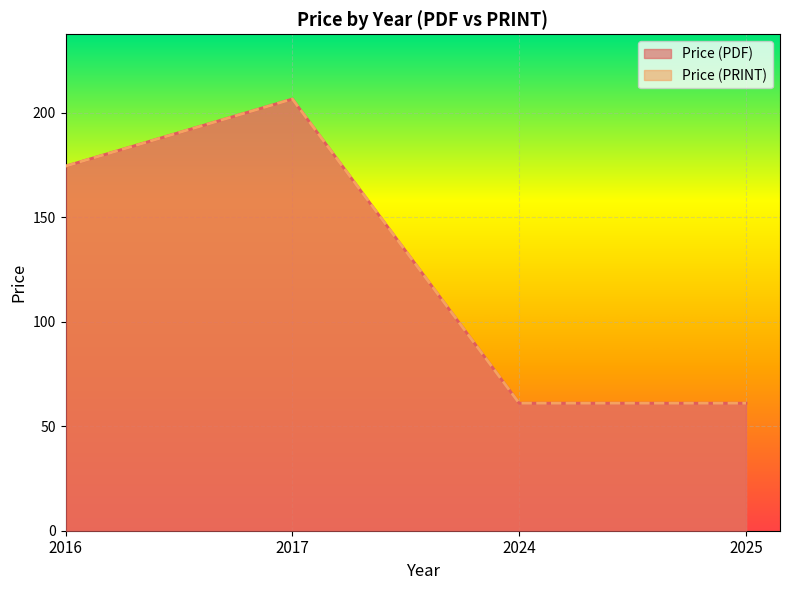

Does the chart display data point markers on the line(s)?

No